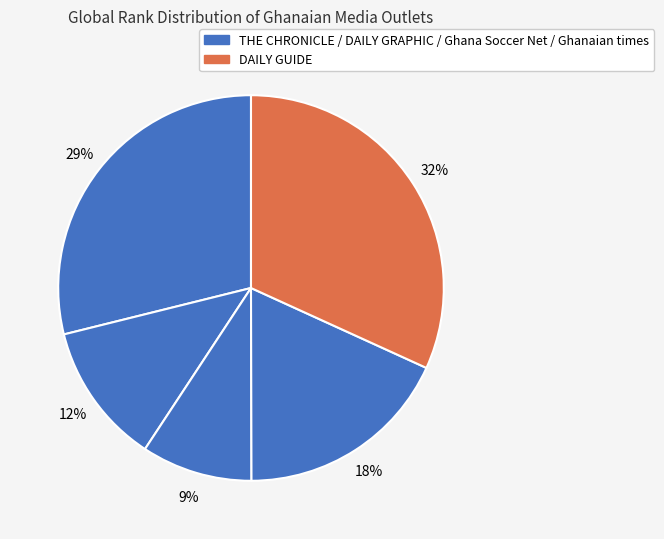

To the nearest percent, what is the average slice percentage?

20%